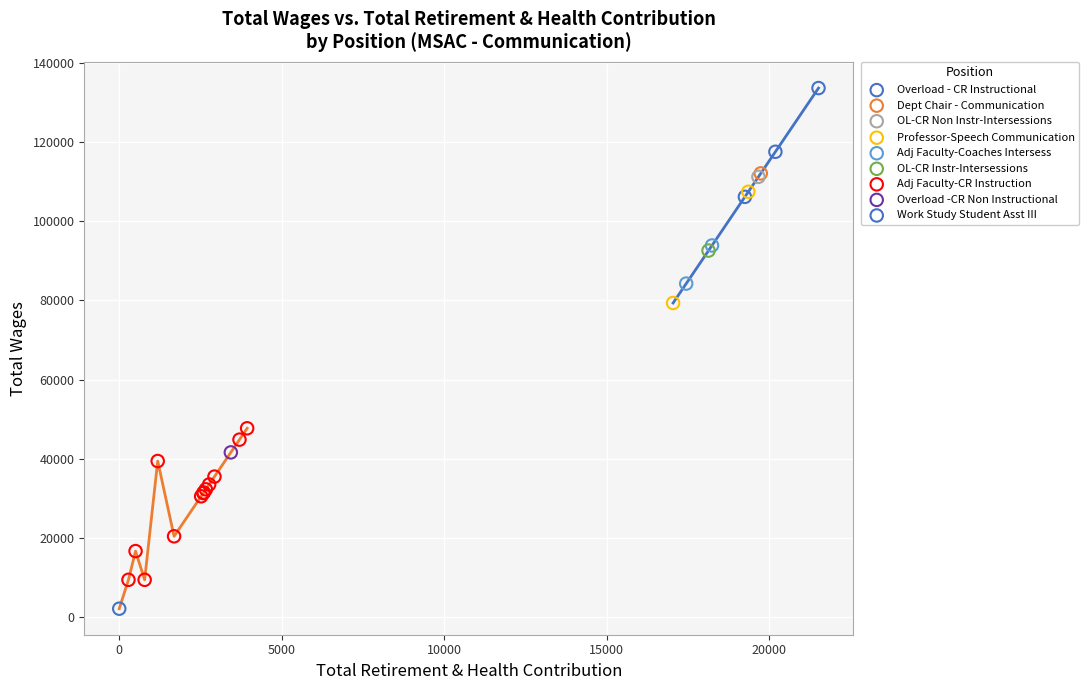

What are all the series names shown in the legend?

Overload - CR Instructional, Dept Chair - Communication, OL-CR Non Instr-Intersessions, Professor-Speech Communication, Adj Faculty-Coaches Intersess, OL-CR Instr-Intersessions, Adj Faculty-CR Instruction, Overload -CR Non Instructional, Work Study Student Asst III